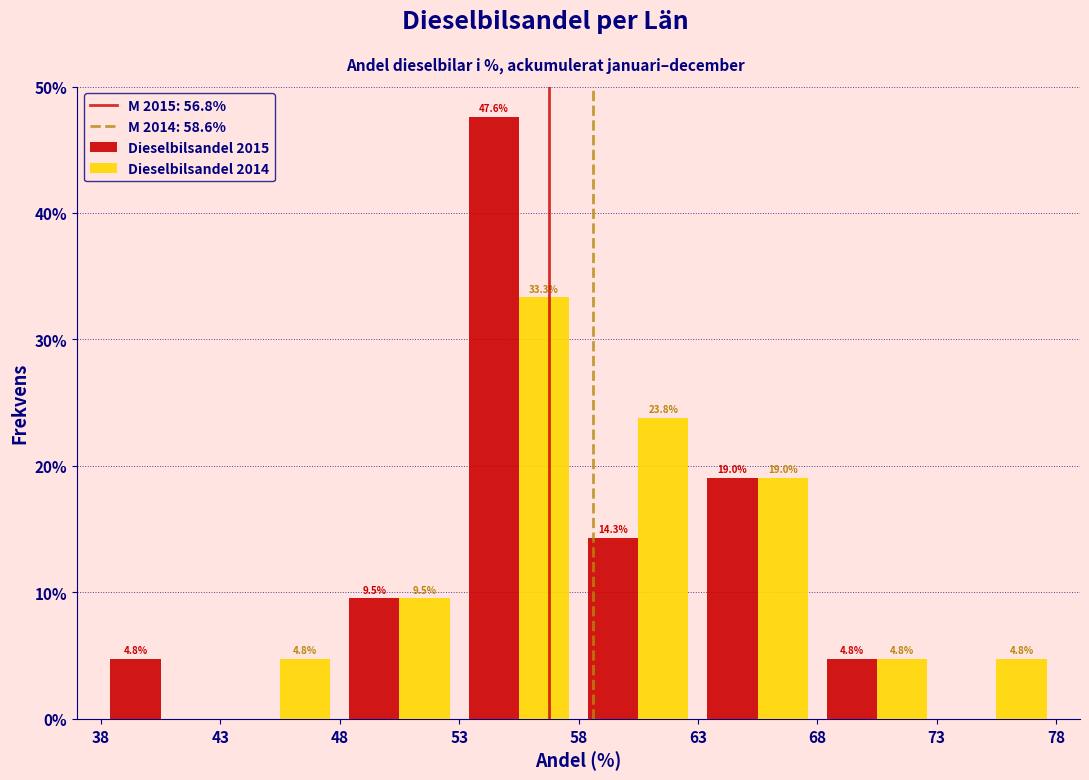

In the Dieselbilsandel 2015 series, which range on the x-axis has the tallest bar?

53 to 58